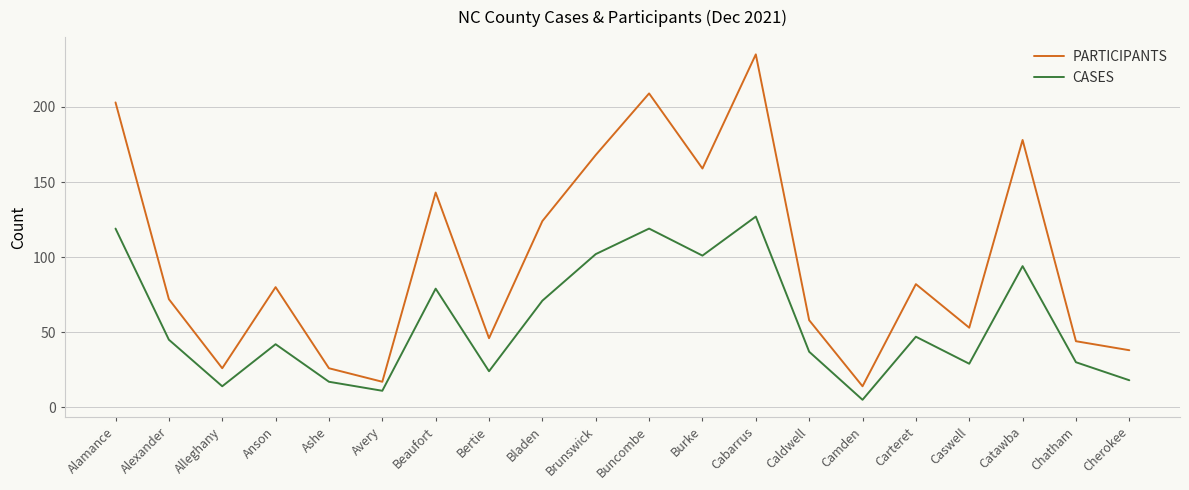

Which series has the largest total across all categories?

PARTICIPANTS